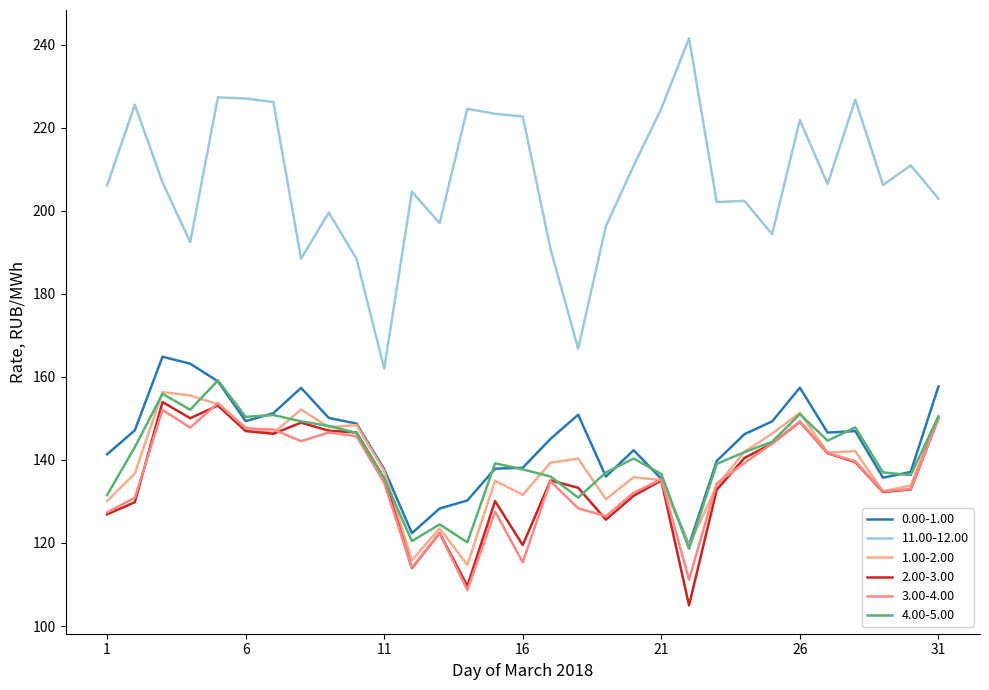

Does the chart have visible grid lines?

No